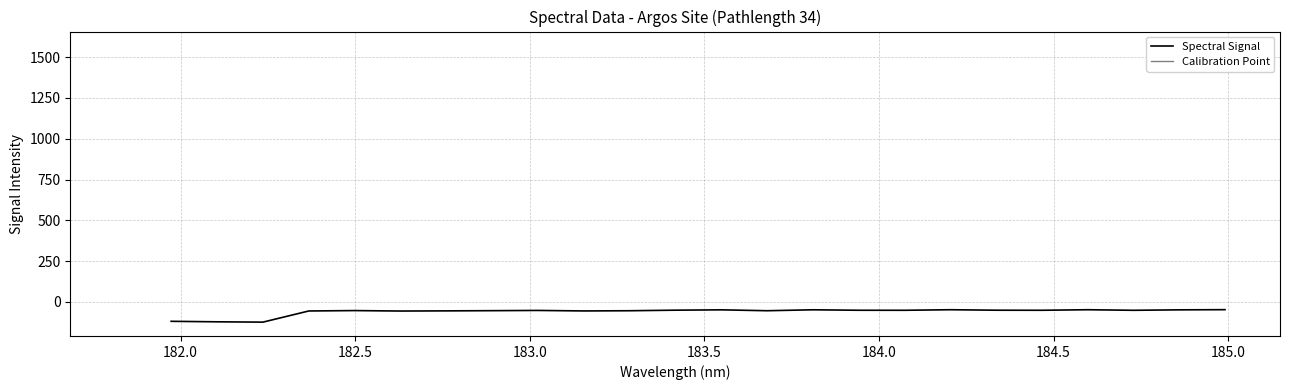

What is the lowest value of the Spectral Signal series?

-124.1